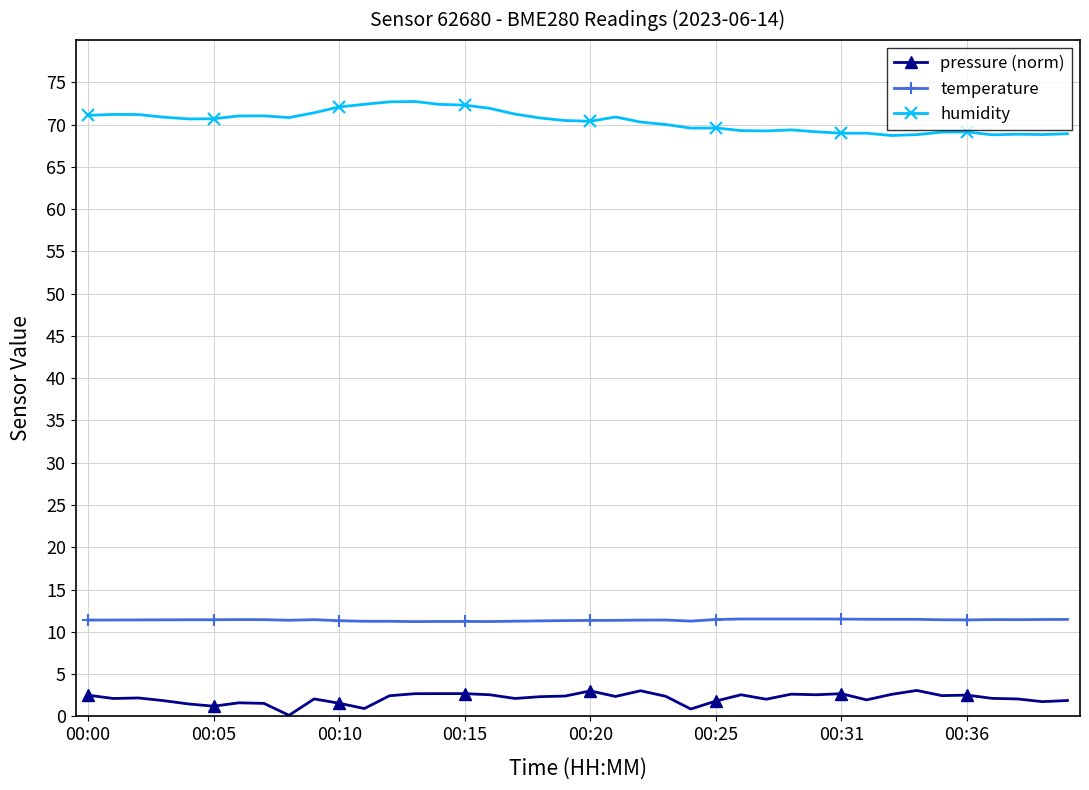

True or false: humidity has more than 2 interior local peaks.

True